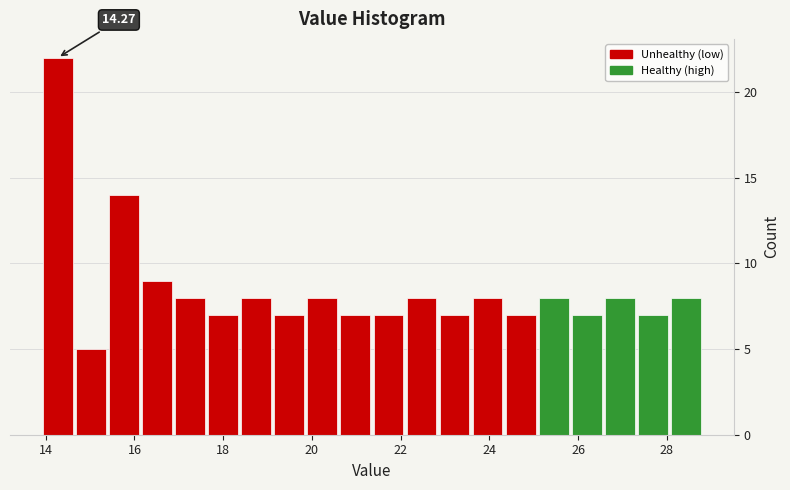

Around what value on the x-axis is the tallest bar? Give the approximate position of its centre, as read against the axis.

14.2